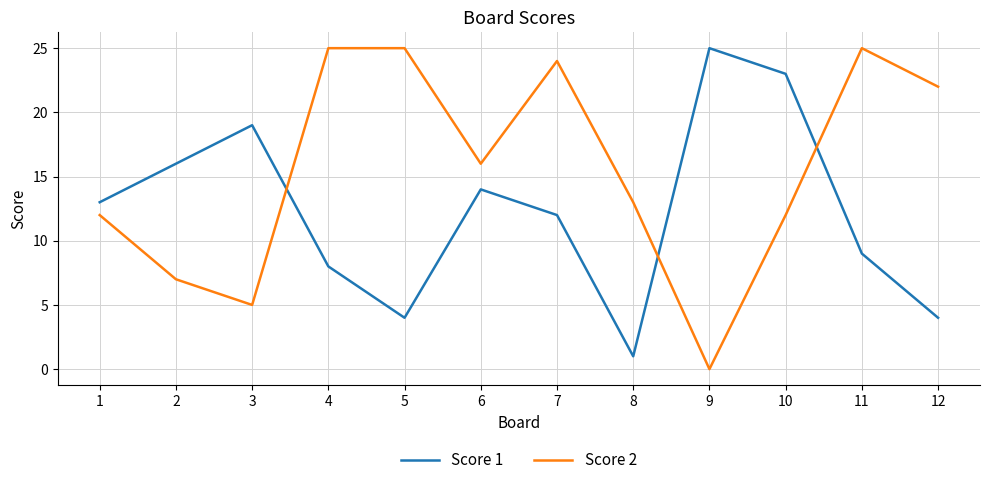

How many times do Score 1 and Score 2 cross each other?

3